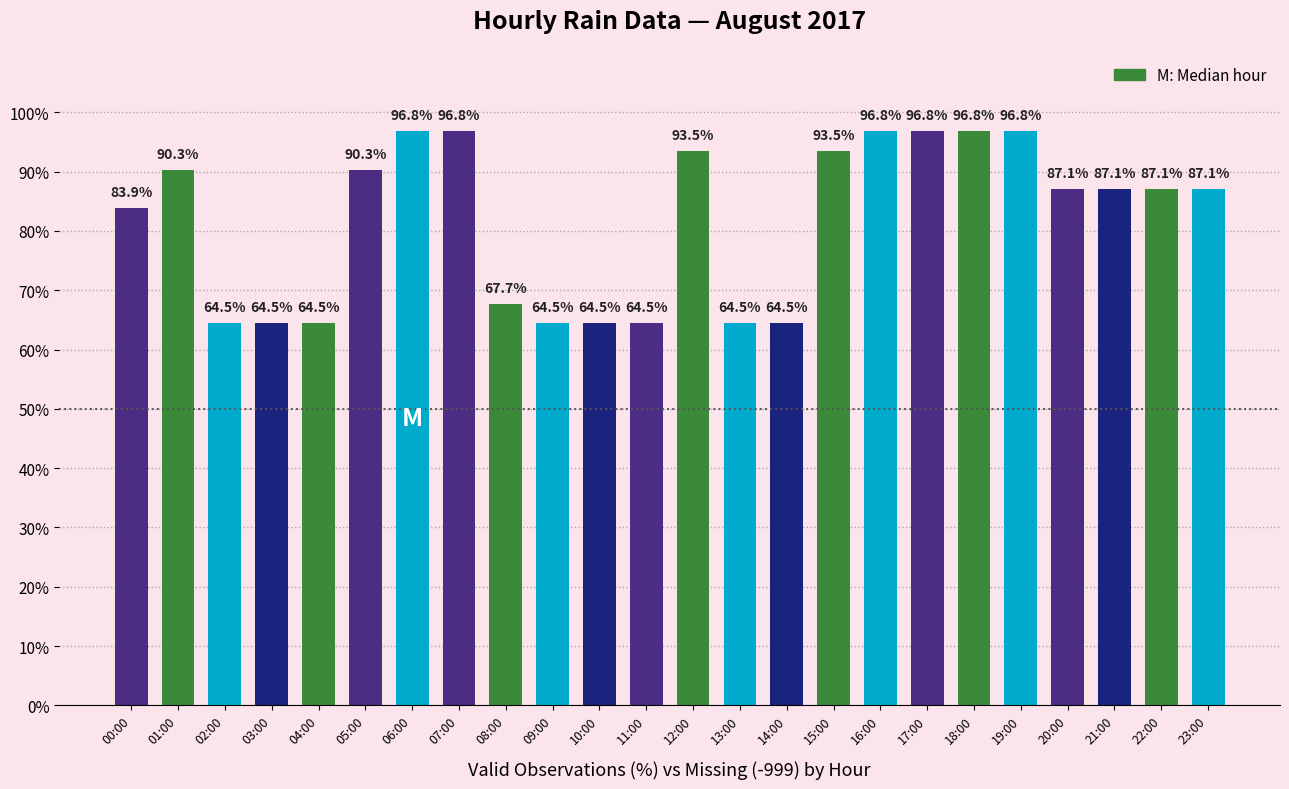

What position from the left is 01:00?

2